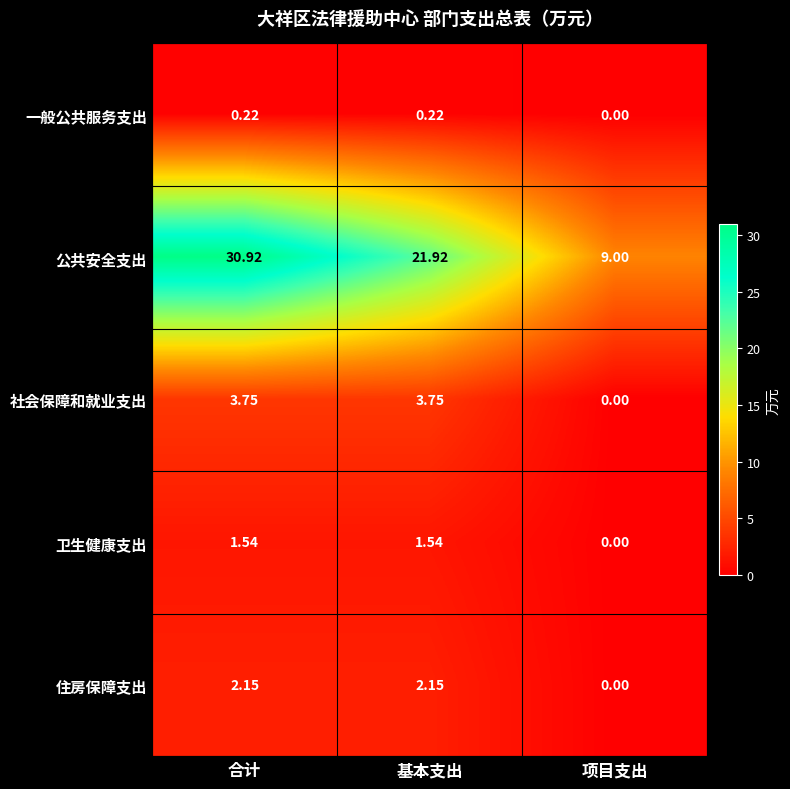

Between 合计 and 基本支出, which series saw the biggest shift?

公共安全支出